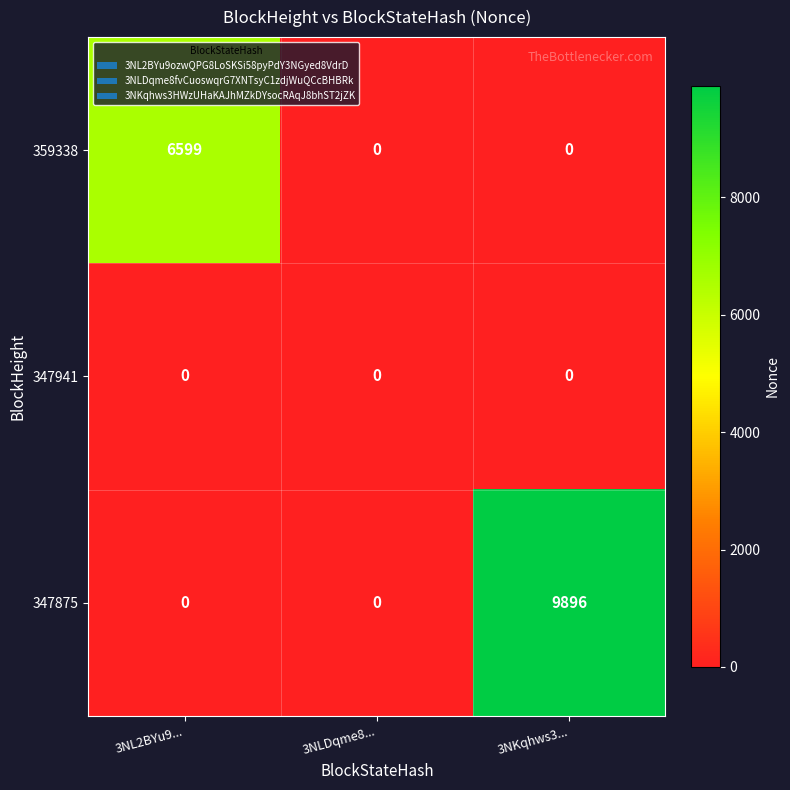

Which series changed the most between 3NL2BYu9... and 3NKqhws3...?

347875